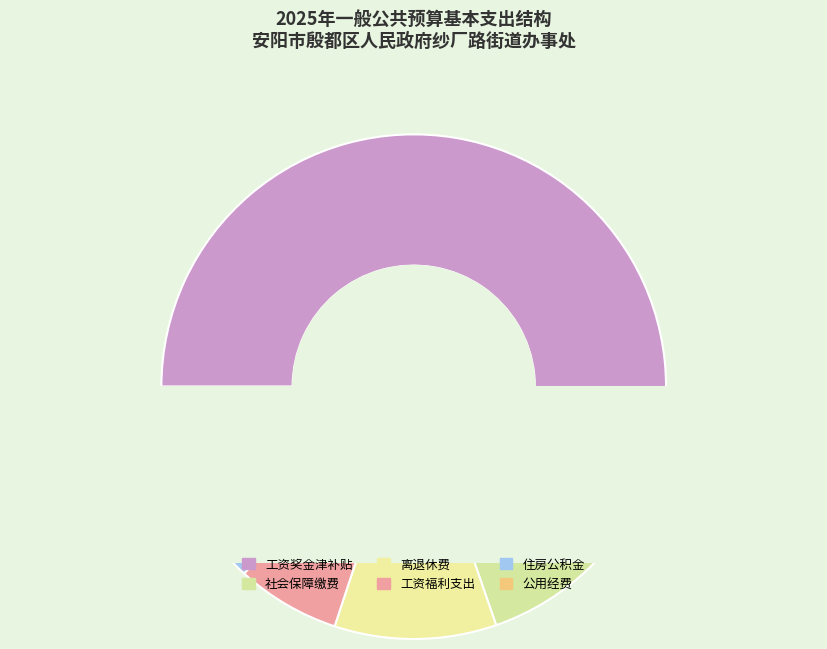

How much of the chart is everything except 公用经费?

94.5%